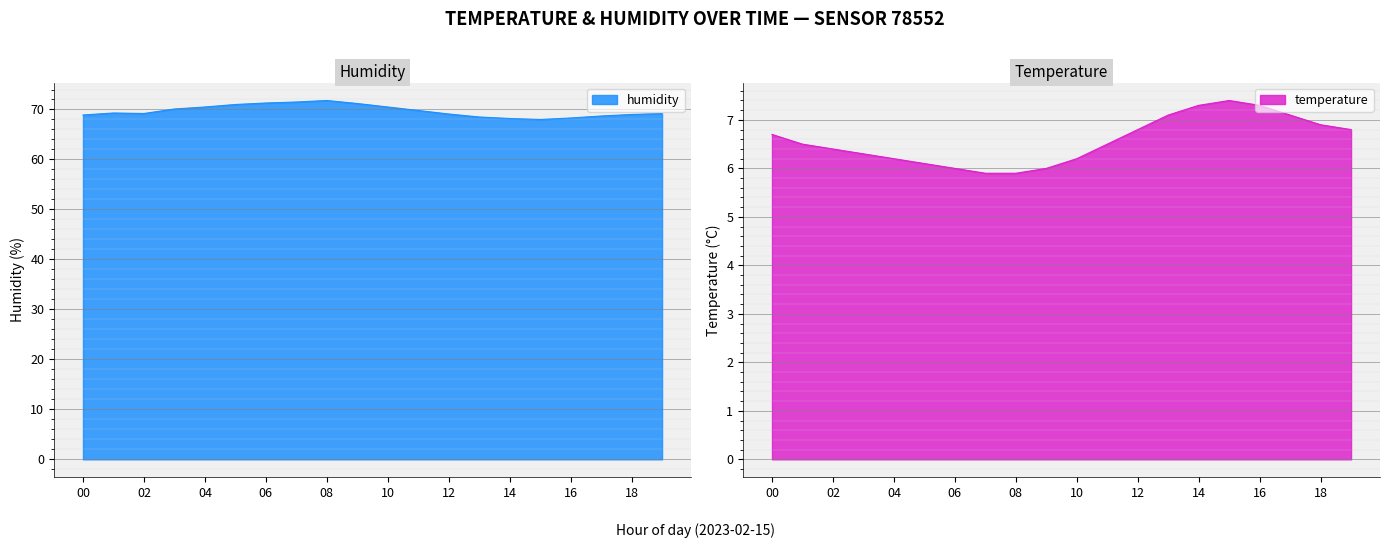

How many categories are shown in the chart?

20